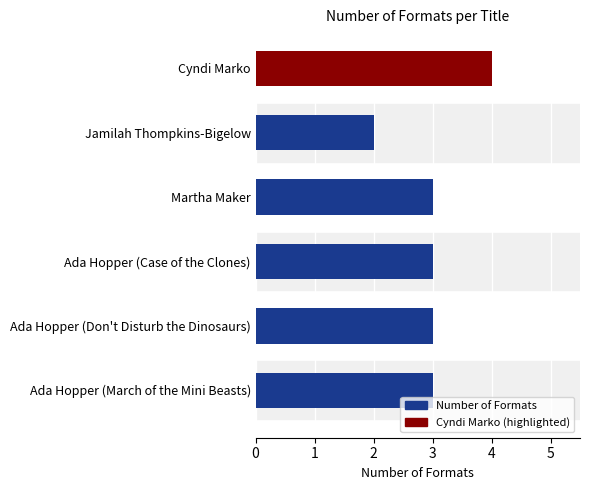

How many bars are there in total?

6